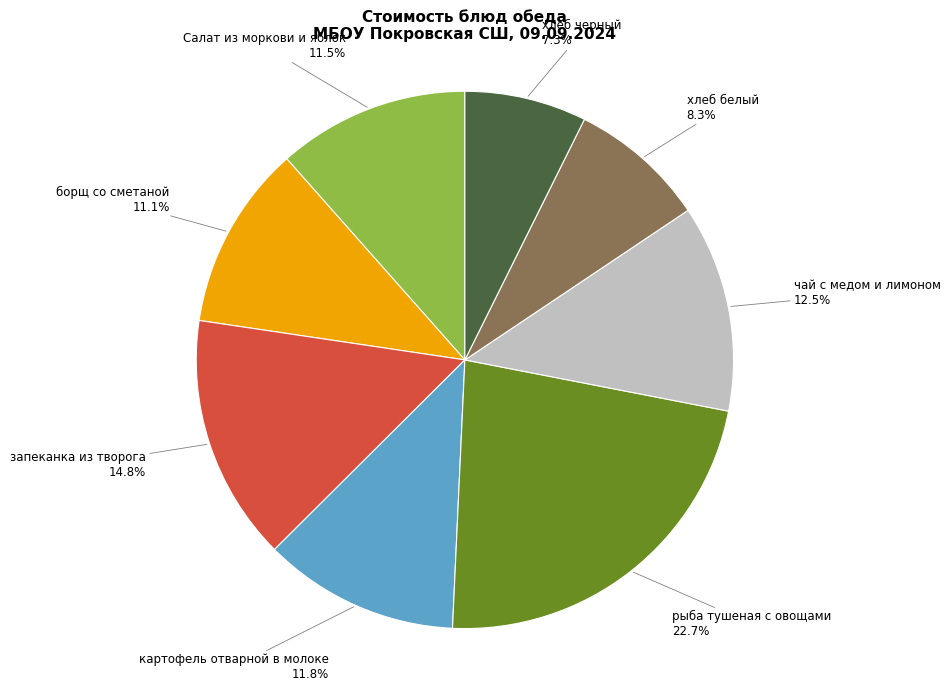

Count the number of slices in the pie.

8